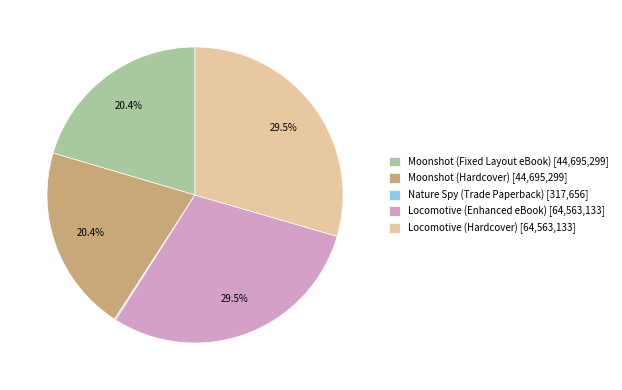

Does any single category account for the majority?

No